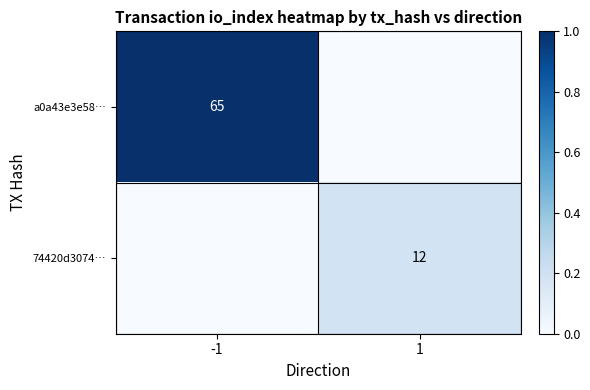

Is the value of a0a43e3e58… at -1 greater than the value of 74420d3074… at 1?

Yes